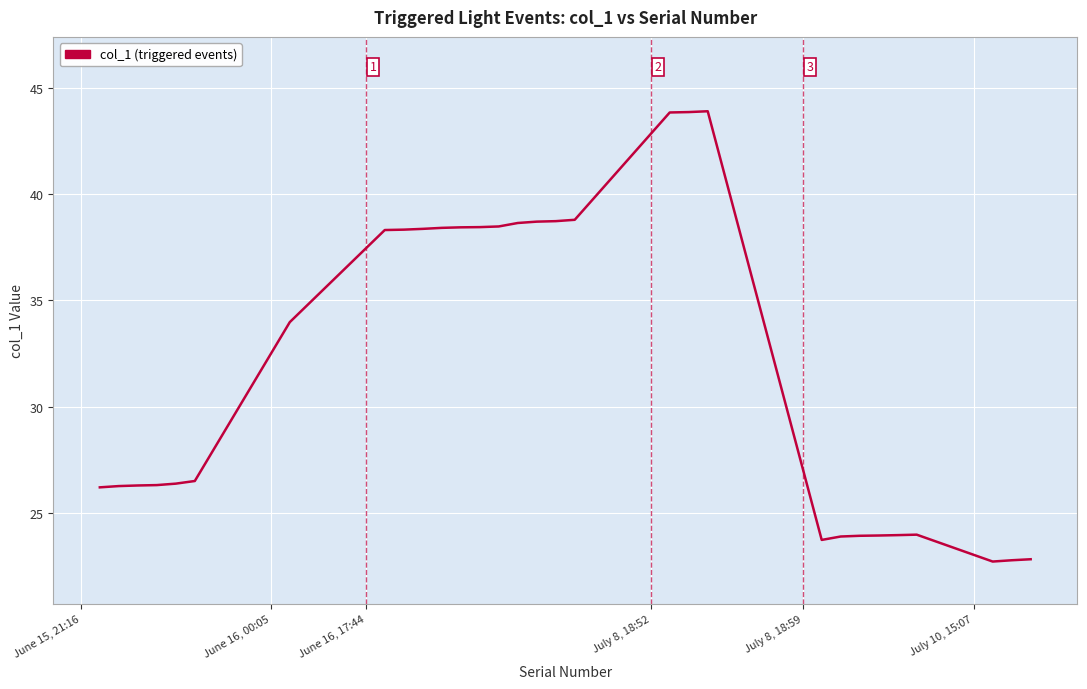

What is the maximum value shown in the chart?

43.9